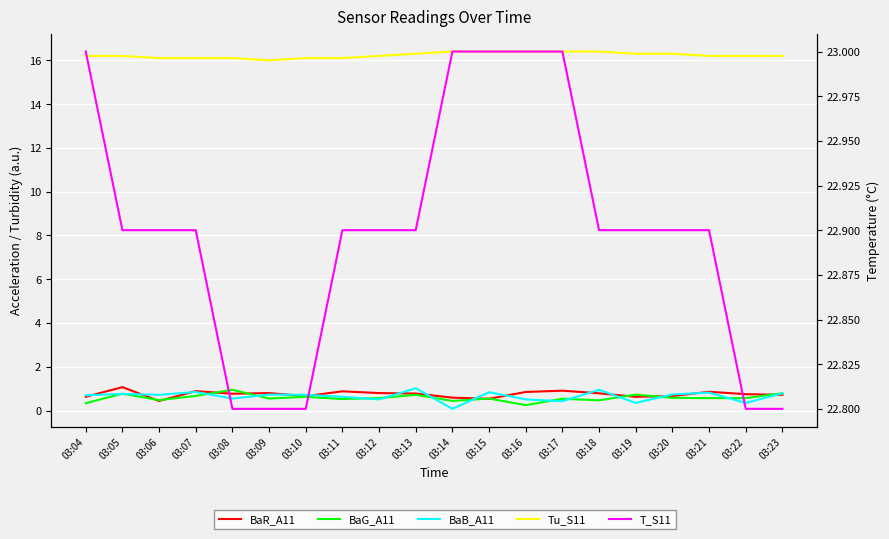

What is the highest value of the BaR_A11 series?

1.1